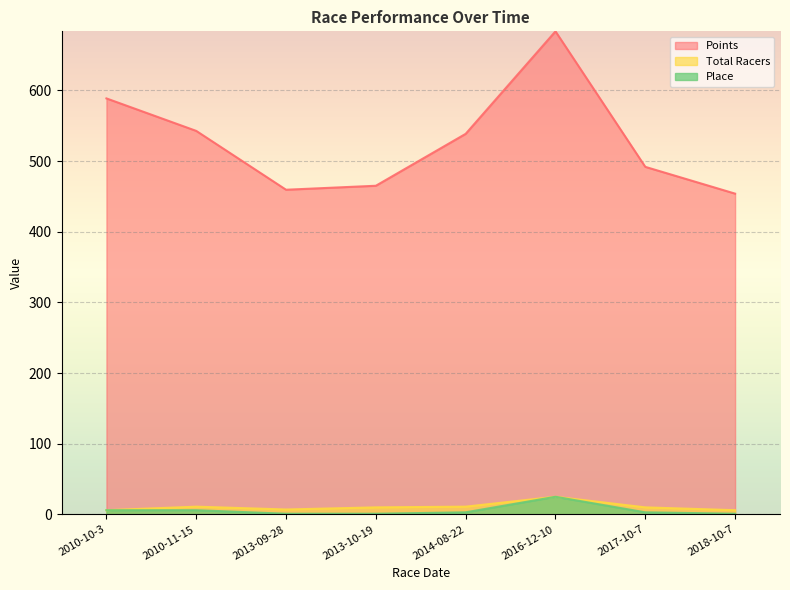

Is the value of Total Racers at 2013-09-28 greater than the value of Place at 2016-12-10?

No